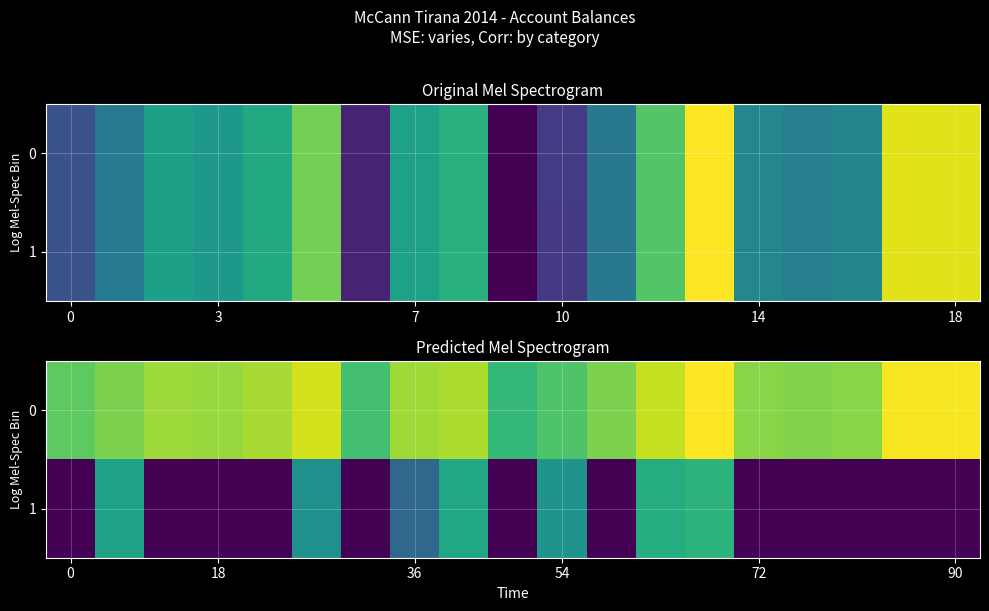

What is the difference between the maximum and second lowest values in the 1 series?

10.7